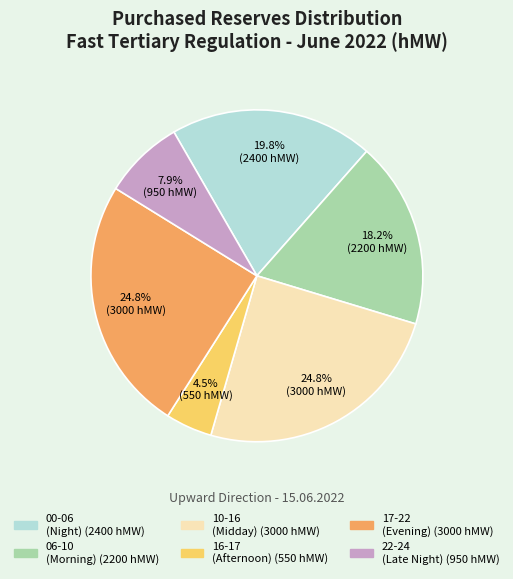

Is there a majority slice in this chart?

No